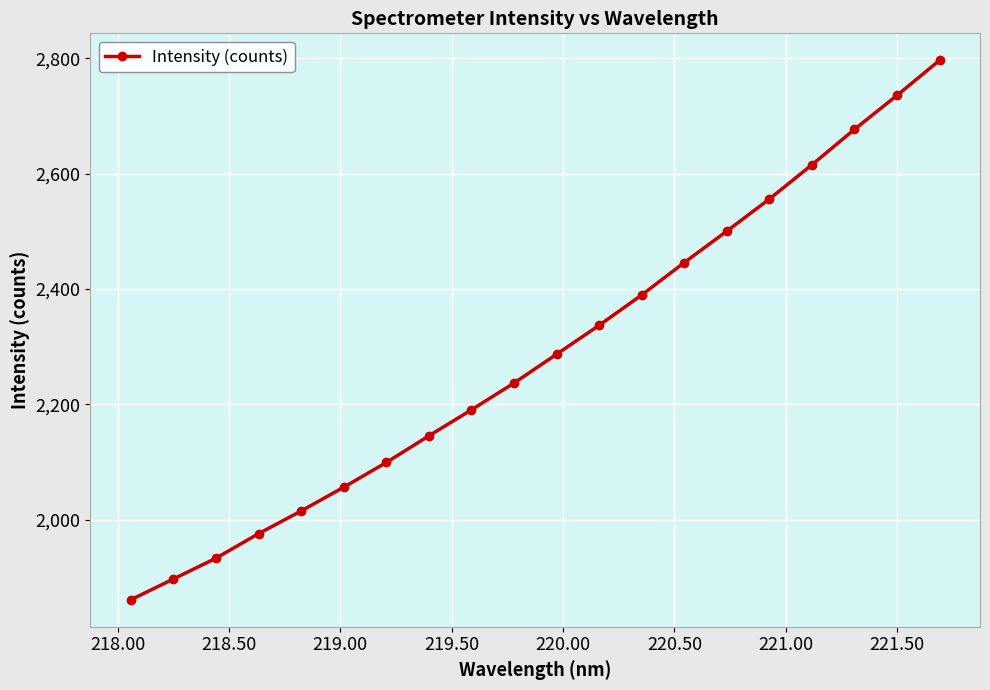

What is the greatest value displayed?

2796.6